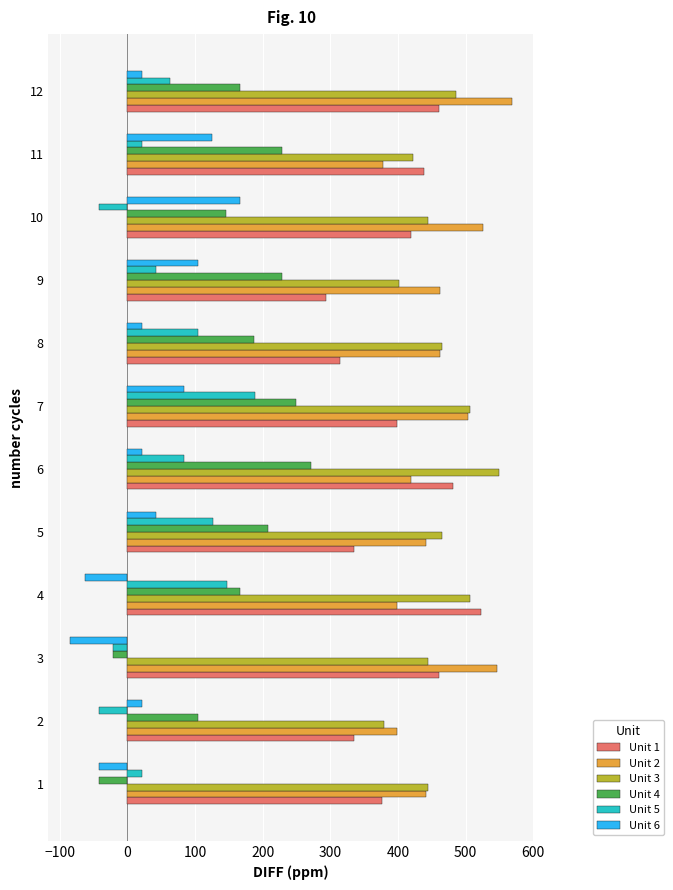

How many positive values does the Unit 5 series have?

9